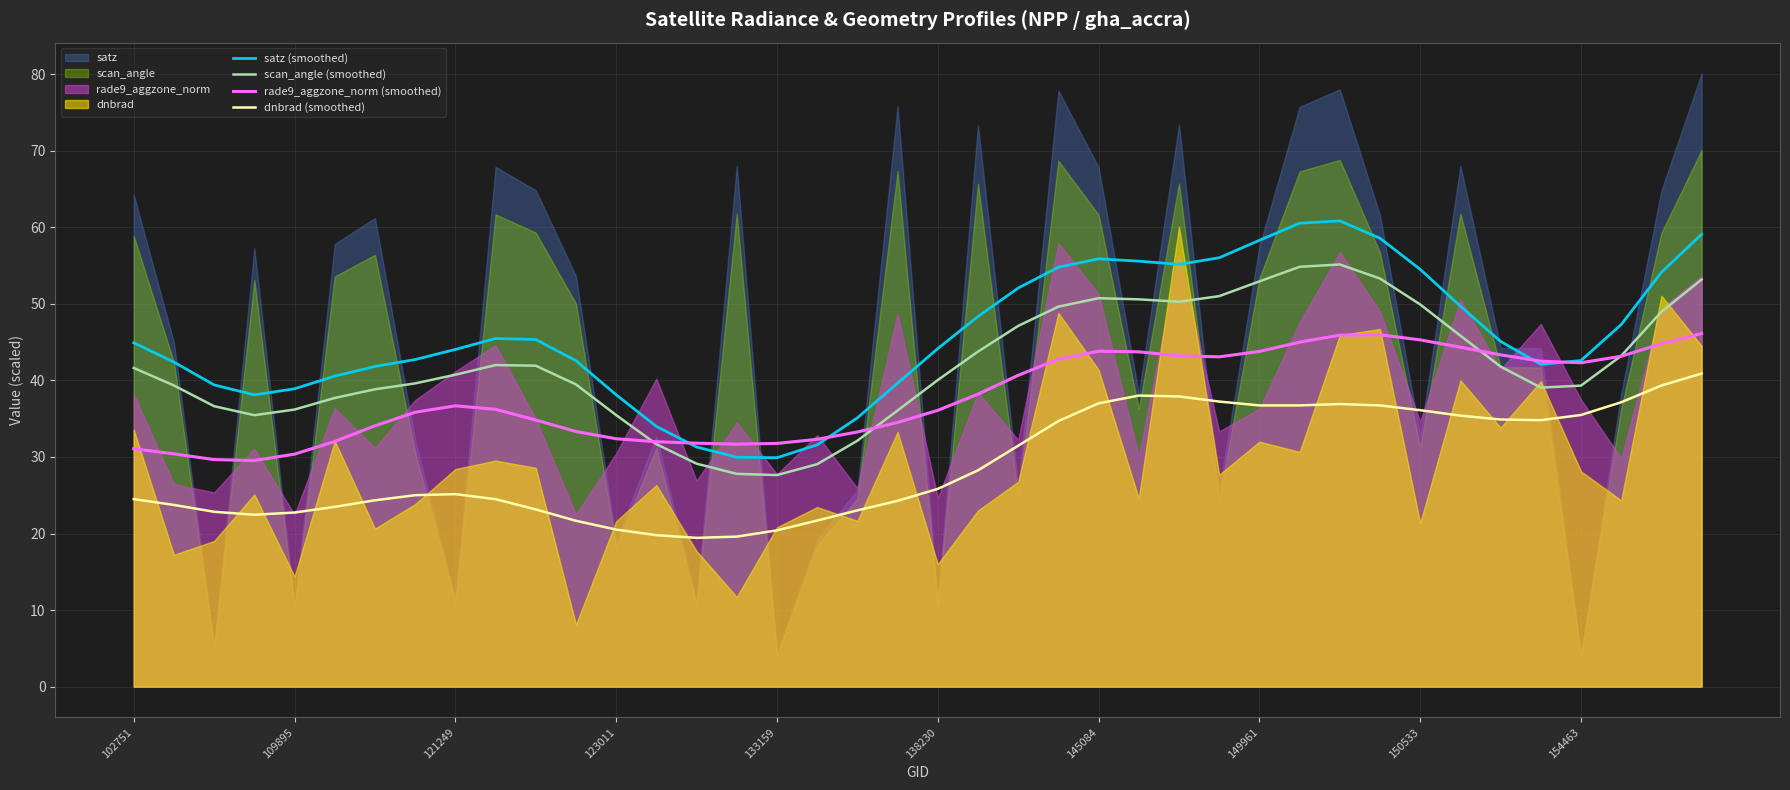

What is the highest value of the dnbrad (smoothed) series?

40.9